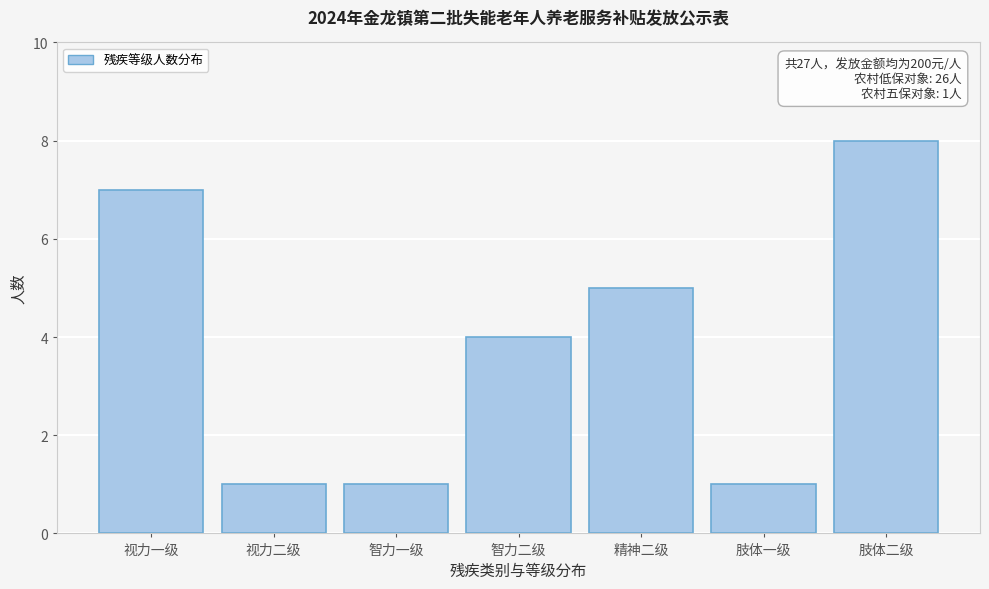

Reading left to right, list all the values displayed in this chart.

视力一级=7	视力二级=1	智力一级=1	智力二级=4	精神二级=5	肢体一级=1	肢体二级=8